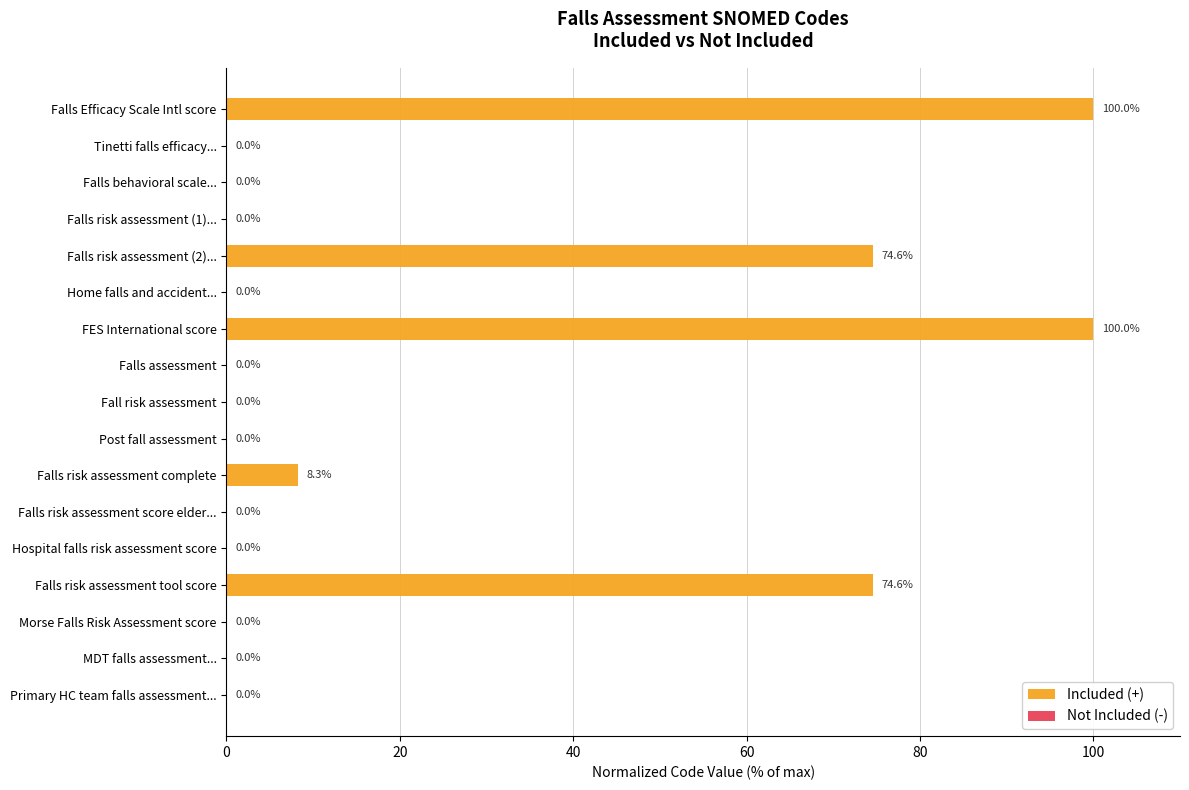

Reading right to left, list all the values displayed in this chart.

Included (+): 0.0	0.0	0.0	74.6	0.0	0.0	8.3	0.0	0.0	0.0	100.0	0.0	74.6	0.0	0.0	0.0	100.0
Not Included (-): 0.0	0.0	0.0	0.0	0.0	0.0	0.0	0.0	0.0	0.0	0.0	0.0	0.0	0.0	0.0	0.0	0.0